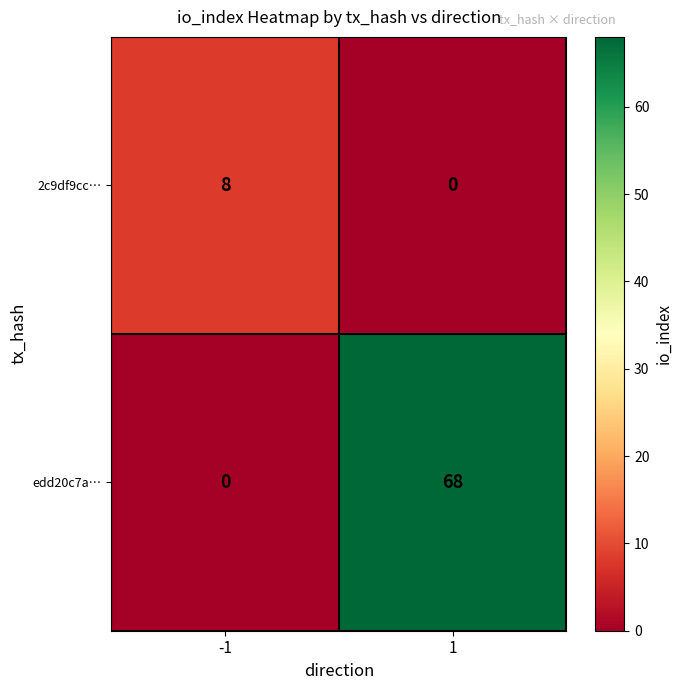

Reading left to right, list all the values displayed in this chart.

2c9df9cc…: 8	0
edd20c7a…: 0	68